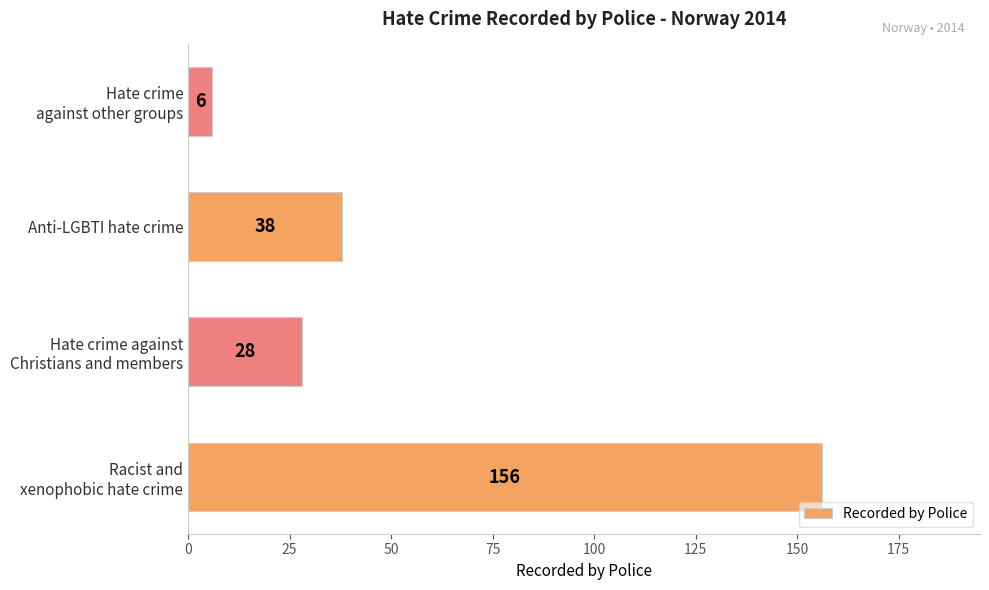

Rank the categories by value from highest to lowest.

Racist and
xenophobic hate crime, Anti-LGBTI hate crime, Hate crime against
Christians and members, Hate crime
against other groups